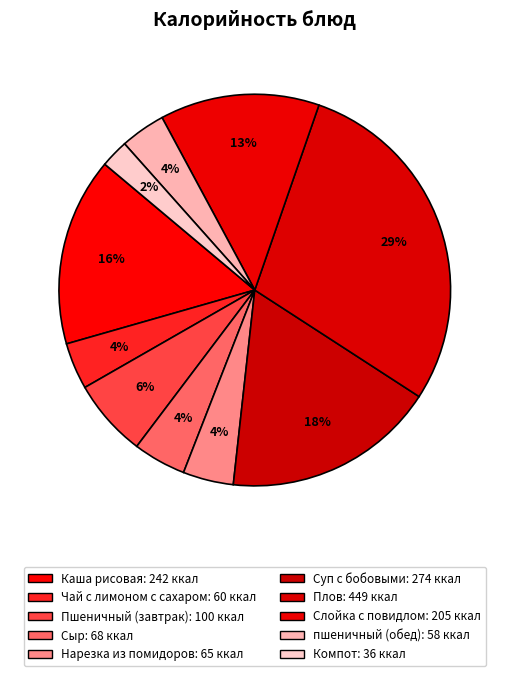

What is the total percentage of Чай с лимоном с сахаром and Пшеничный (завтрак)?

10.3%